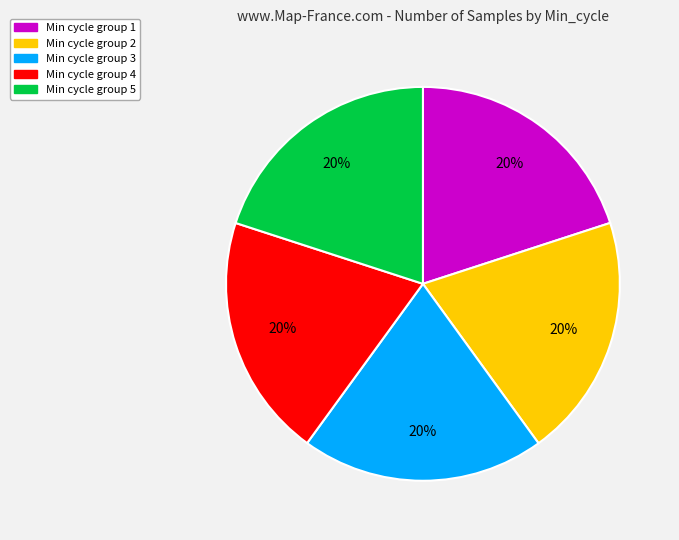

To the nearest percent, what is the average slice percentage?

20%